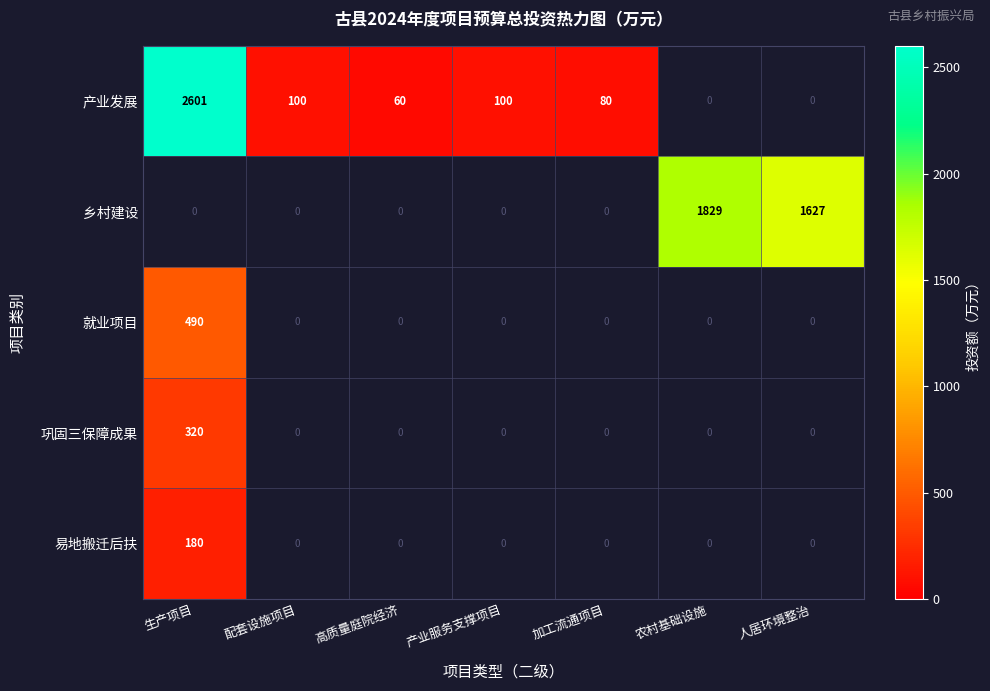

Is the value of 乡村建设 at 人居环境整治 greater than the value of 就业项目 at 生产项目?

Yes